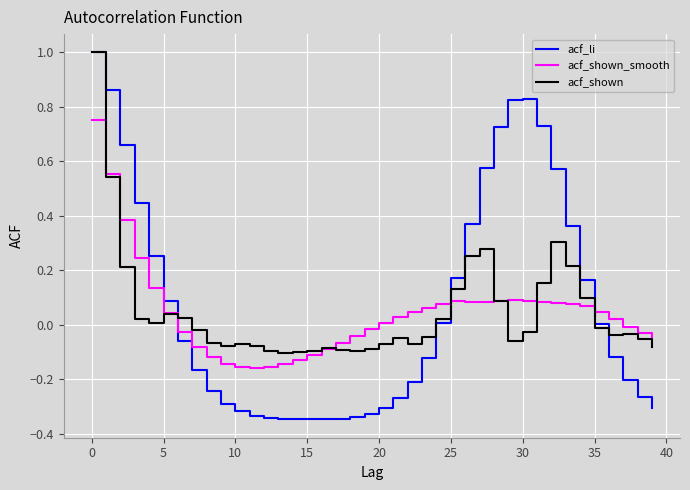

What is the highest value of the acf_li series?

1.0